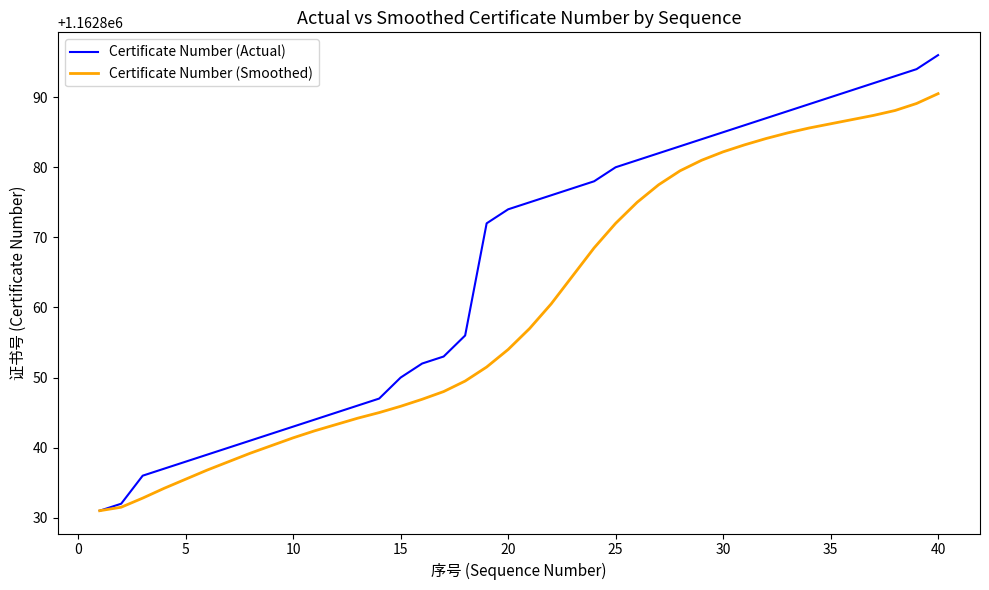

Which series has the largest total across all categories?

Certificate Number (Actual)